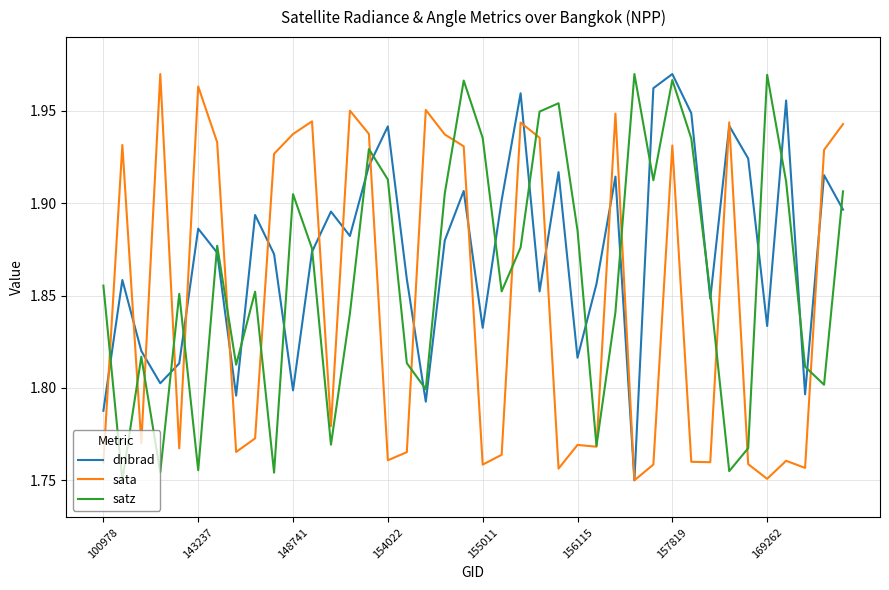

Which series has the largest total across all categories?

dnbrad